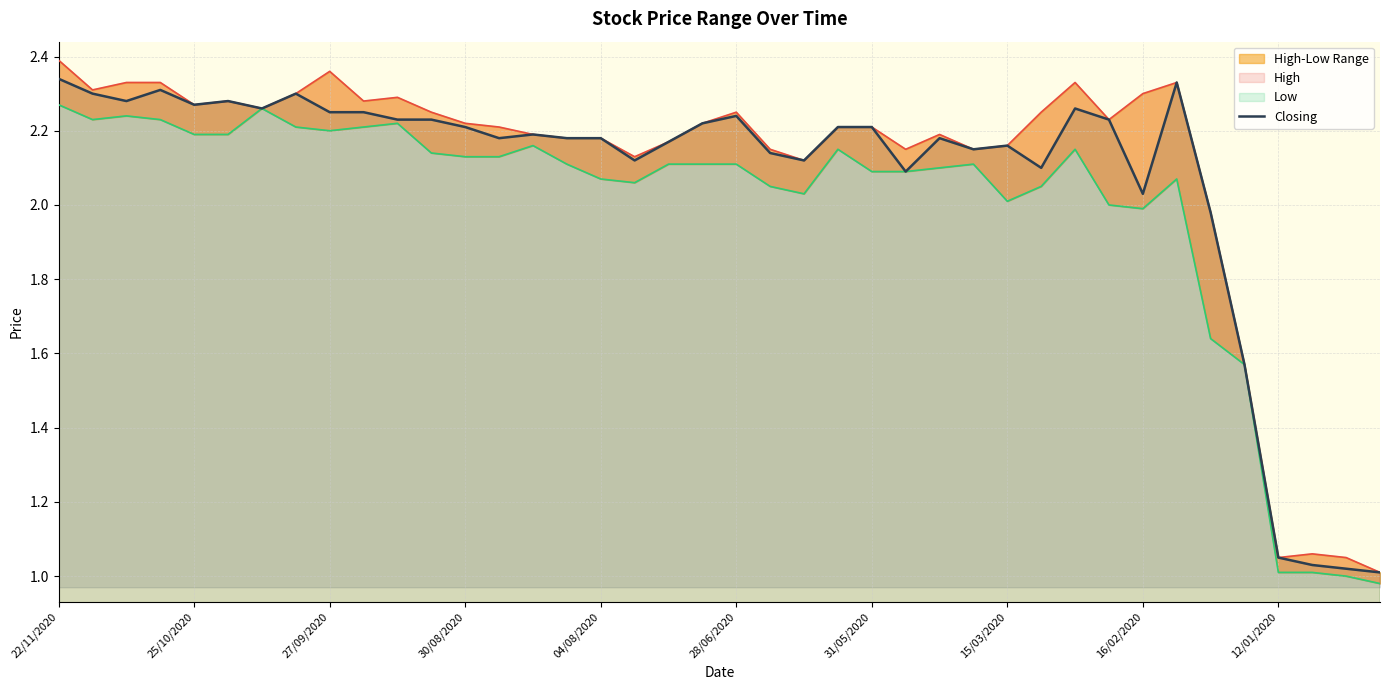

What is the average value of the High series?

2.1